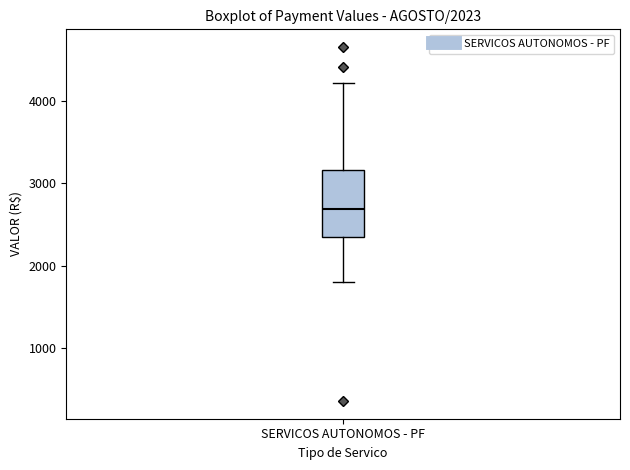

Transcribe this box plot: give where the median line is, the range the box spans, and where the two whiskers end, as read against the y-axis. The values are not printed on the chart, so give them approximately, as read against the axis.

median 2700, box 2400 to 3200, whiskers 1800 to 4200